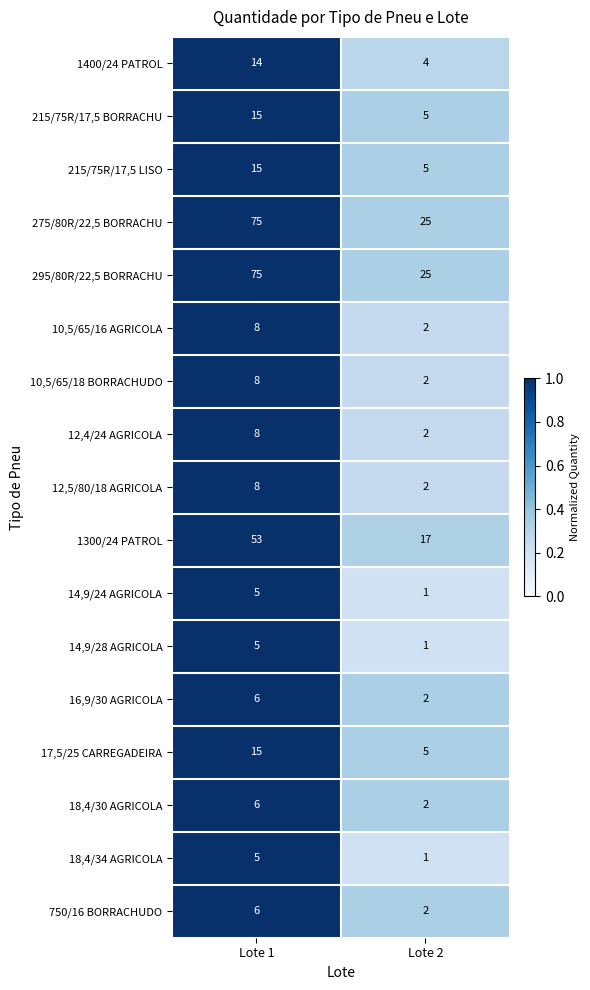

What is the sum of all 215/75R/17,5 BORRACHU values?

20